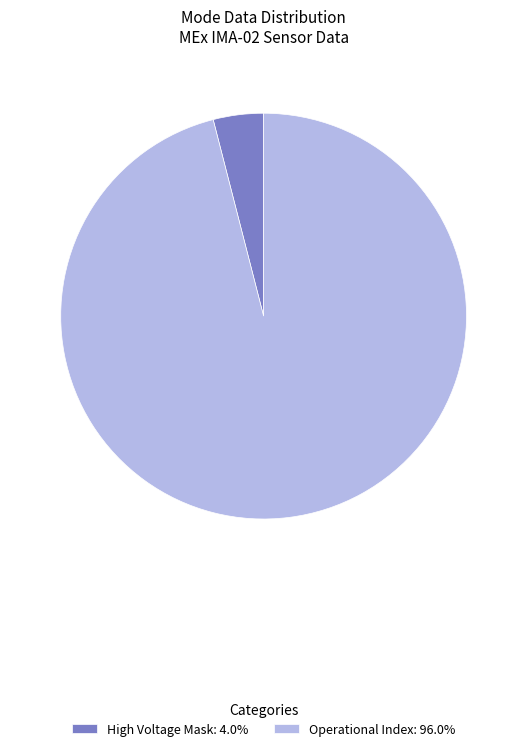

Is High Voltage Mask: 4.0% the majority of the pie?

No